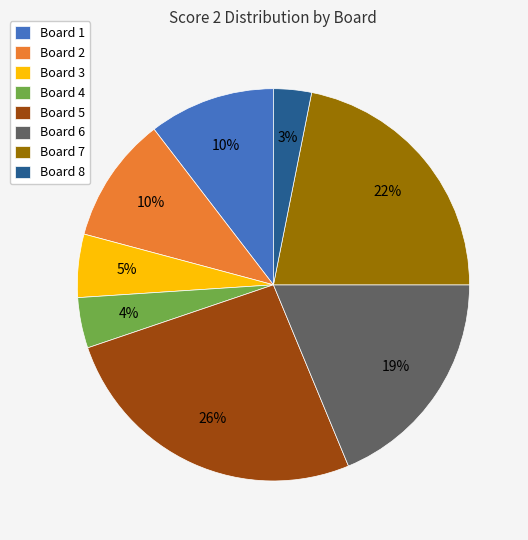

Which category has the biggest portion of the pie?

Board 5